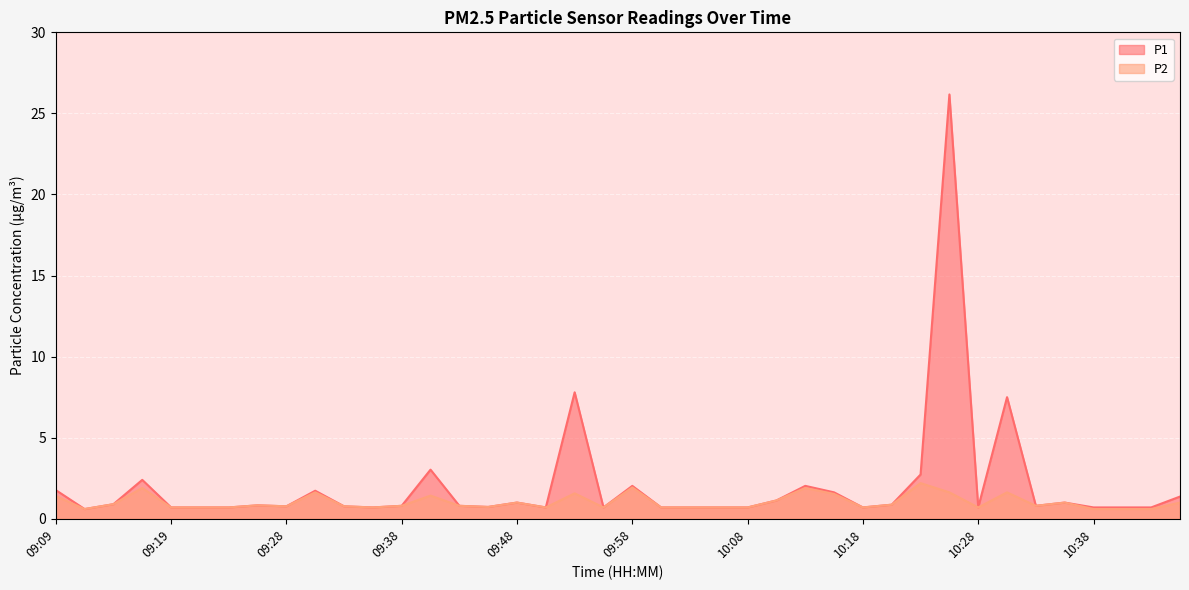

Reading right to left, extract all data points from this chart.

P1: 1.4	0.7	0.7	0.7	1.0	0.8	7.5	0.7	26.2	2.7	0.9	0.7	1.6	2.0	1.1	0.7	0.7	0.7	0.7	2.0	0.7	7.8	0.7	1.0	0.7	0.8	3.0	0.8	0.7	0.8	1.7	0.8	0.8	0.7	0.7	0.7	2.4	0.9	0.6	1.8
P2: 1.0	0.6	0.6	0.6	1.0	0.8	1.6	0.7	1.6	2.2	0.9	0.7	1.5	1.9	1.1	0.7	0.7	0.7	0.7	1.9	0.7	1.6	0.7	1.0	0.7	0.8	1.4	0.8	0.7	0.8	1.6	0.8	0.8	0.7	0.7	0.7	1.9	0.9	0.6	1.4